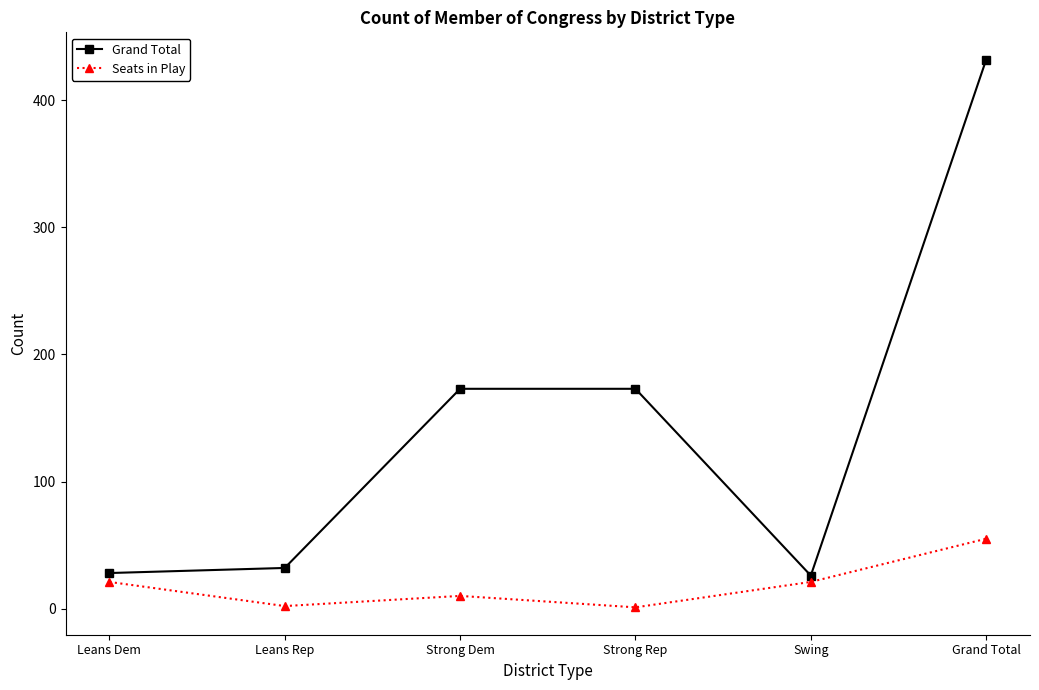

Is it true that Grand Total equals 277 at Strong Dem?

False